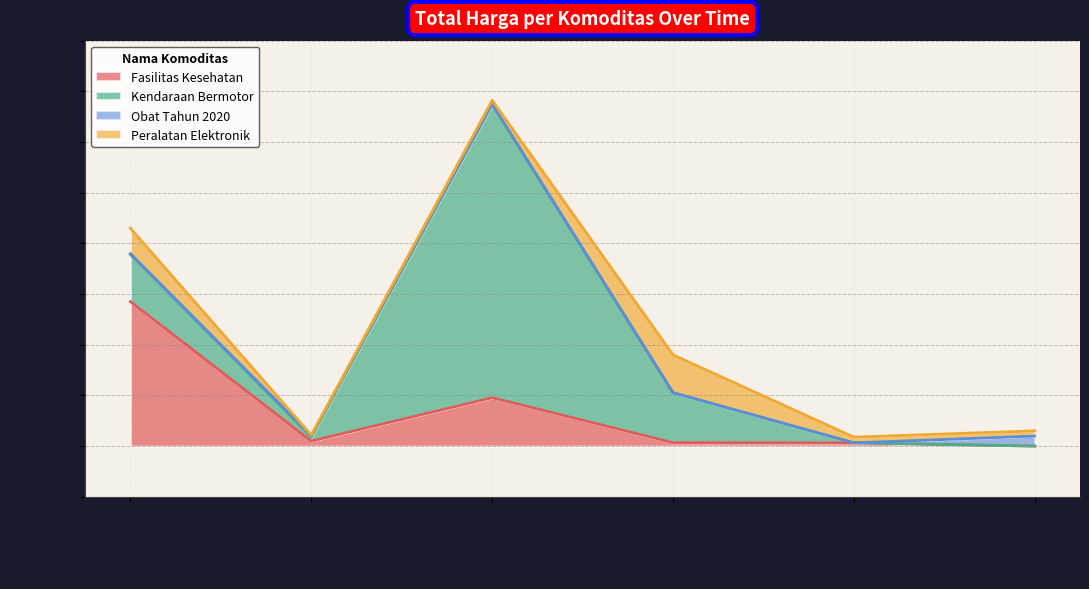

Where do Fasilitas Kesehatan and Kendaraan Bermotor first cross each other?

2021-11-04 and 2021-11-05